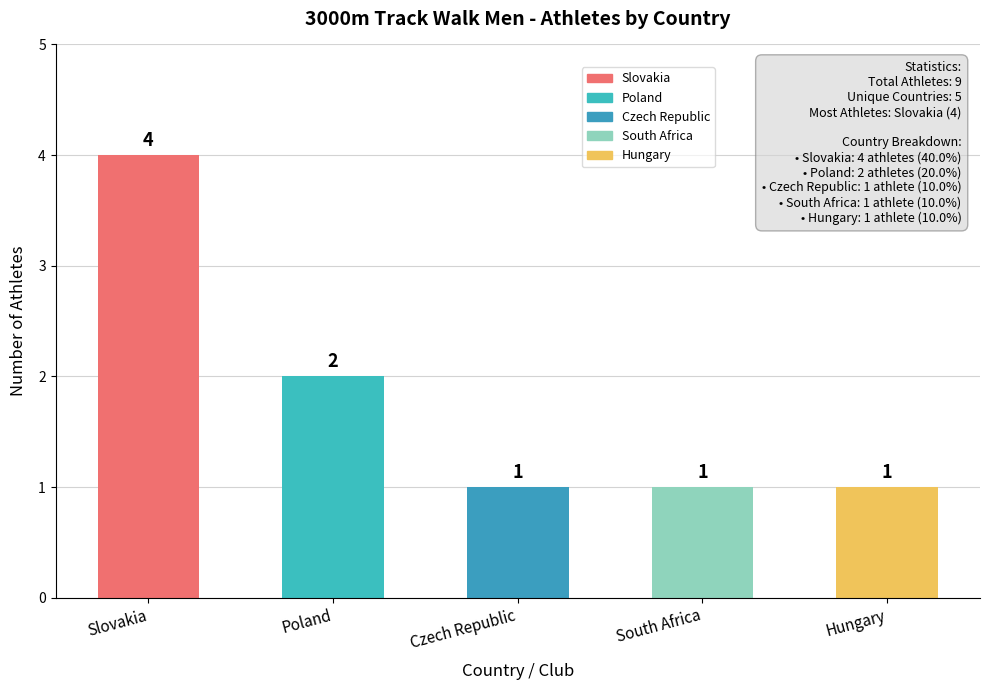

What is the difference between the maximum and minimum values?

3